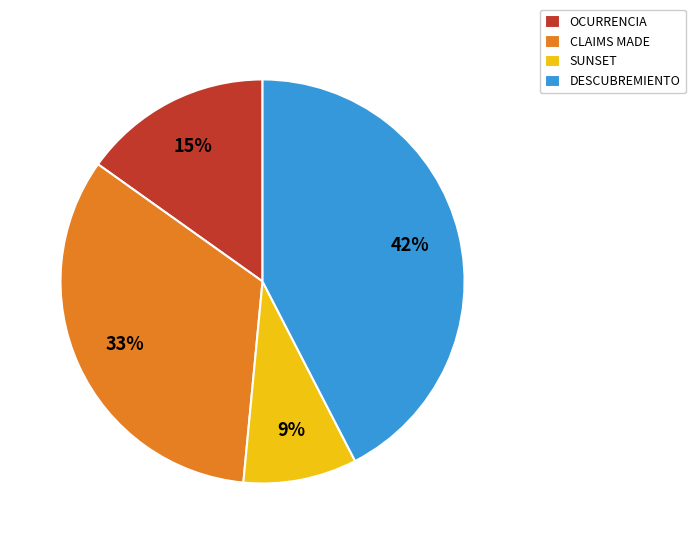

Rank the categories by value from lowest to highest.

SUNSET, OCURRENCIA, CLAIMS MADE, DESCUBREMIENTO